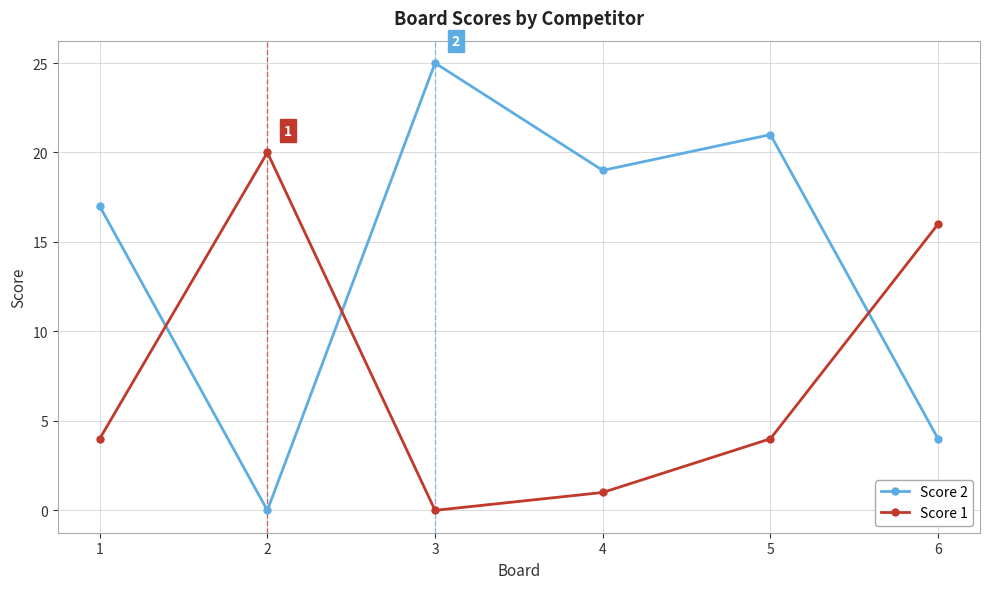

What is the value of the Score 1 point at the 5th from the left?

4